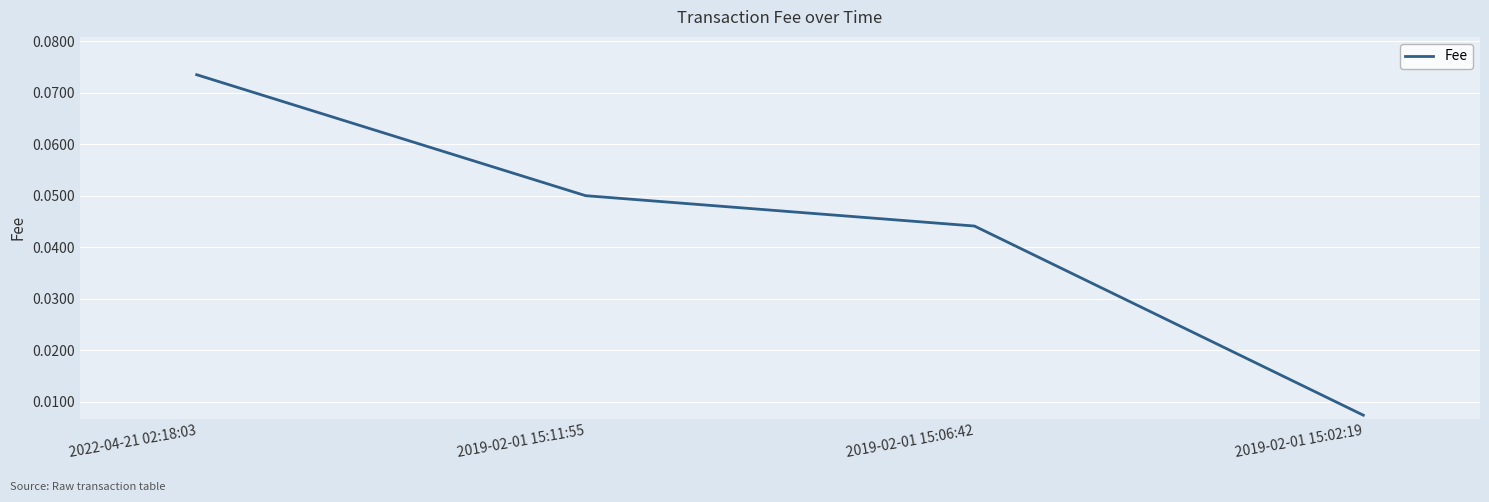

Rank the categories by value from highest to lowest.

2022-04-21 02:18:03, 2019-02-01 15:11:55, 2019-02-01 15:06:42, 2019-02-01 15:02:19